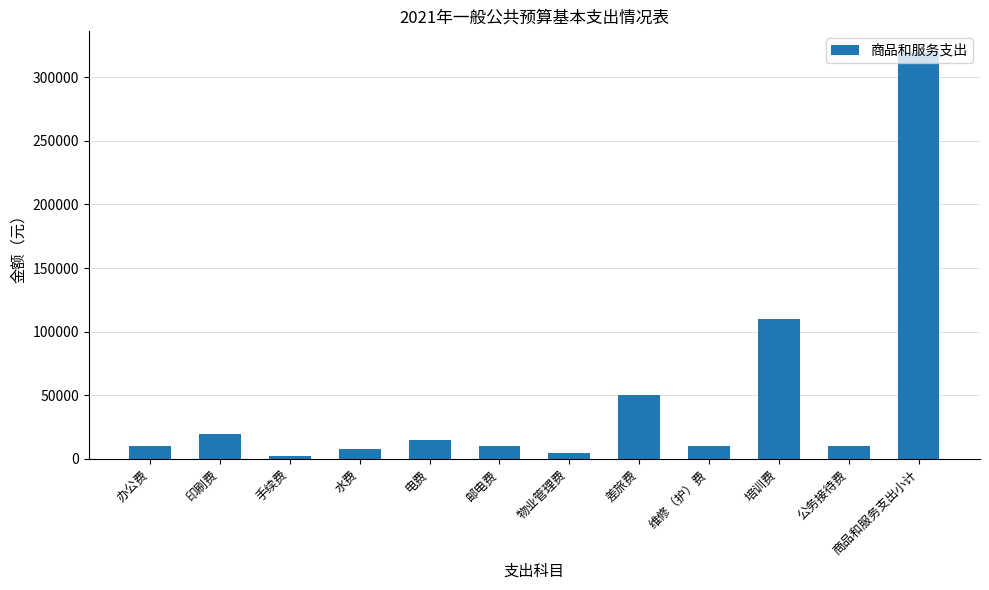

What is the minimum value shown in the chart?

2000